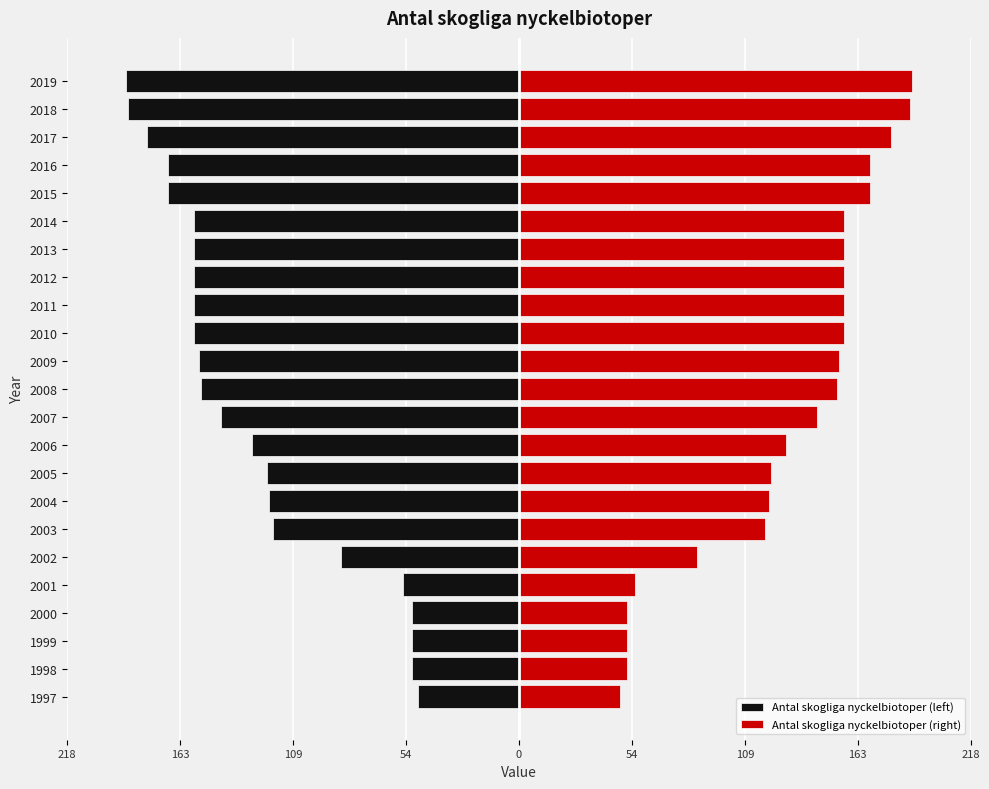

Is the value of Antal skogliga nyckelbiotoper (right) at 2018 greater than the value of Antal skogliga nyckelbiotoper (left) at 2009?

Yes